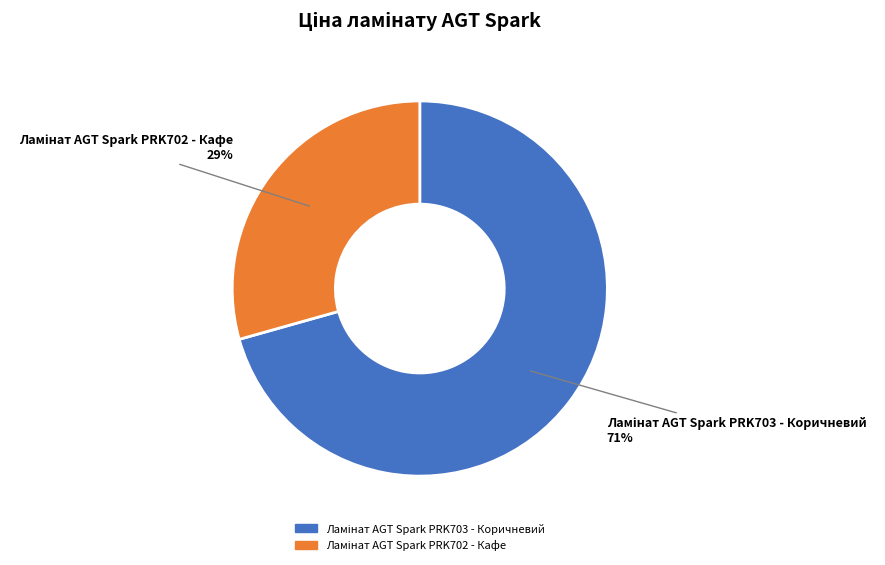

To the nearest percent, what is the average slice percentage?

50%